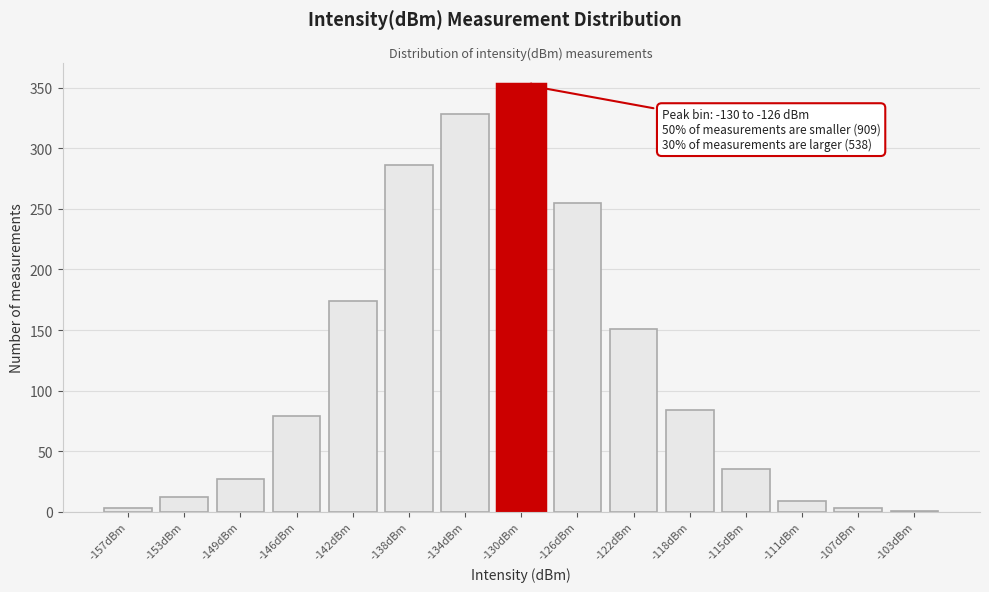

Reading left to right, what are all the values shown in this chart?

-157dBm=3	-153dBm=12	-149dBm=27	-146dBm=79	-142dBm=174	-138dBm=286	-134dBm=328	-130dBm=353	-126dBm=255	-122dBm=151	-118dBm=84	-115dBm=35	-111dBm=9	-107dBm=3	-103dBm=1